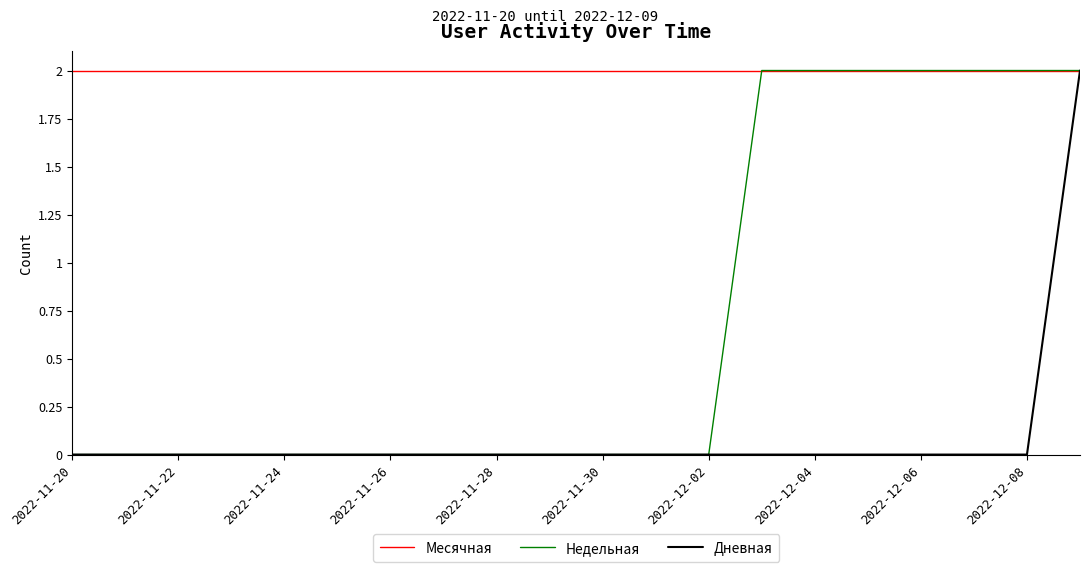

Rank the series by their average value, from lowest to highest.

Дневная, Недельная, Месячная